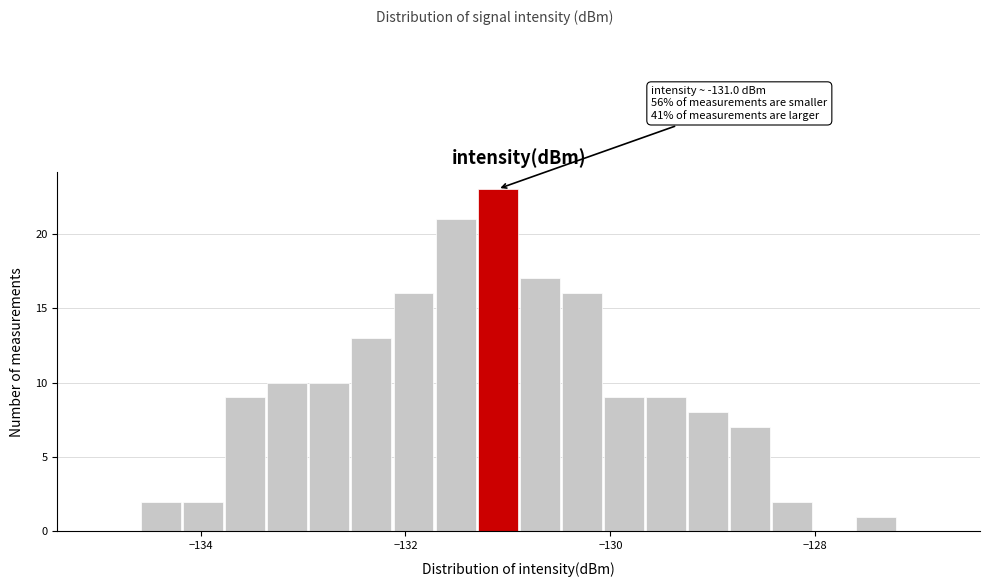

Read against the x-axis, roughly where is the centre of the tallest bar?

-131.2